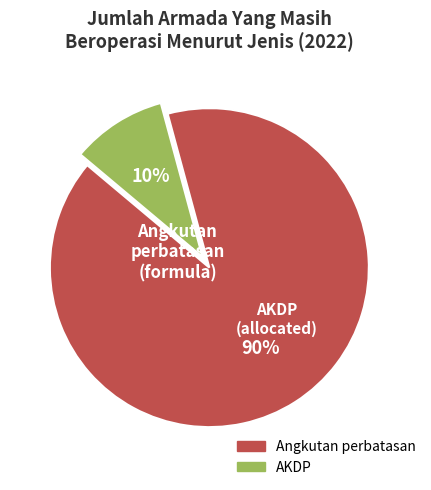

Is there a majority slice in this chart?

Yes